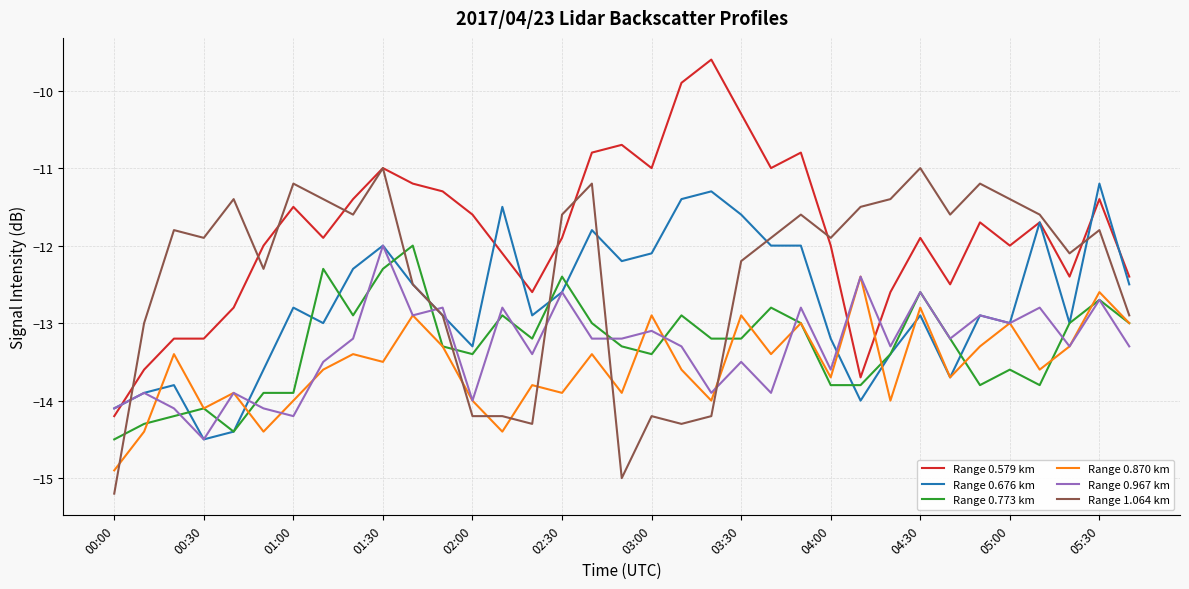

Which series has the largest range (max minus min)?

Range 0.579 km